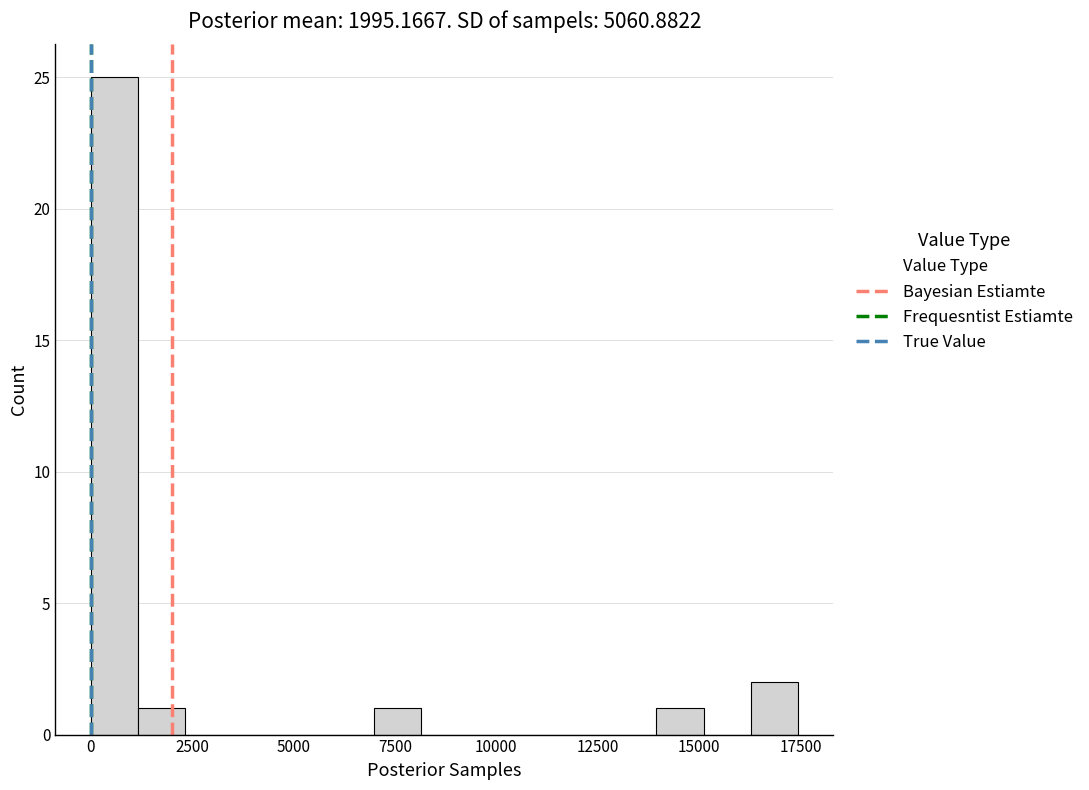

Read against the x-axis, roughly where is the centre of the tallest bar?

500